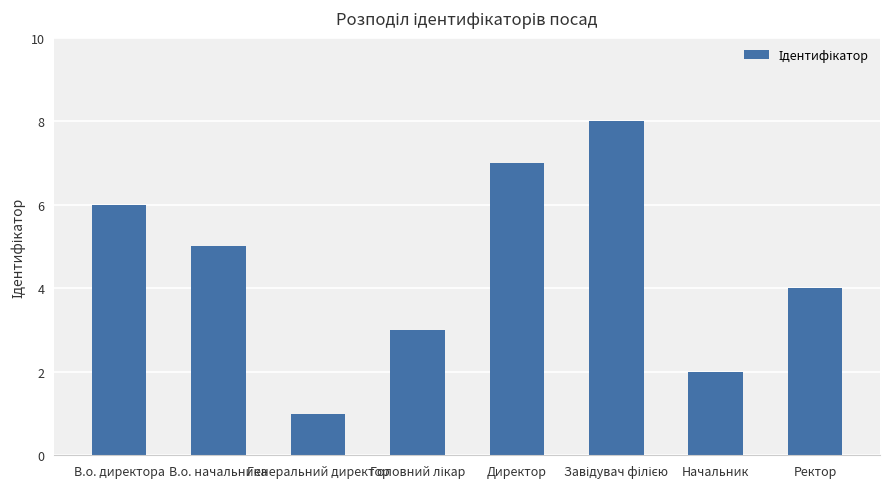

What is the value of the 7th bar from the left?

2